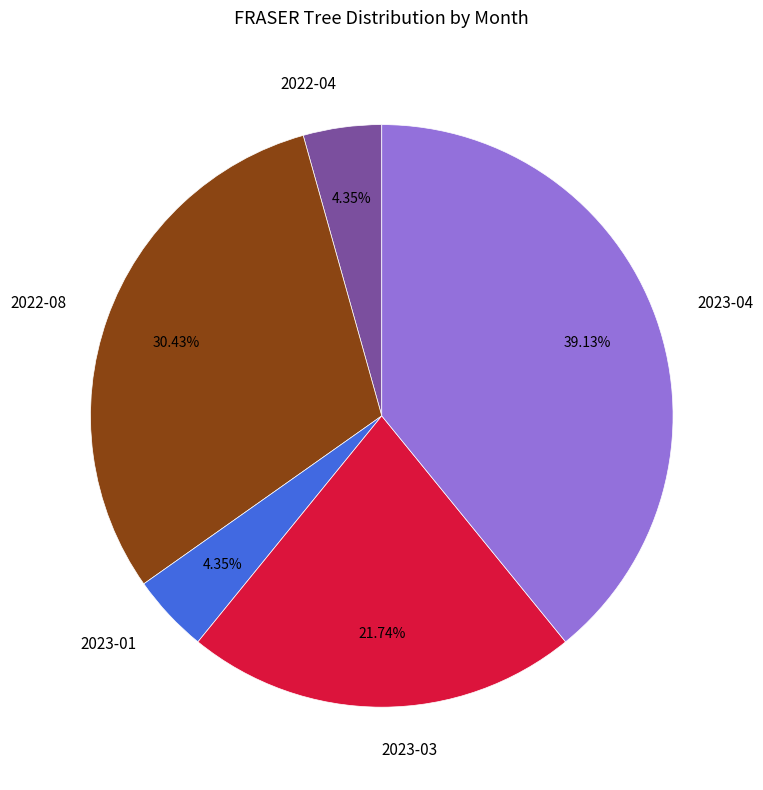

Does 2023-04 account for over 50% of the chart?

No